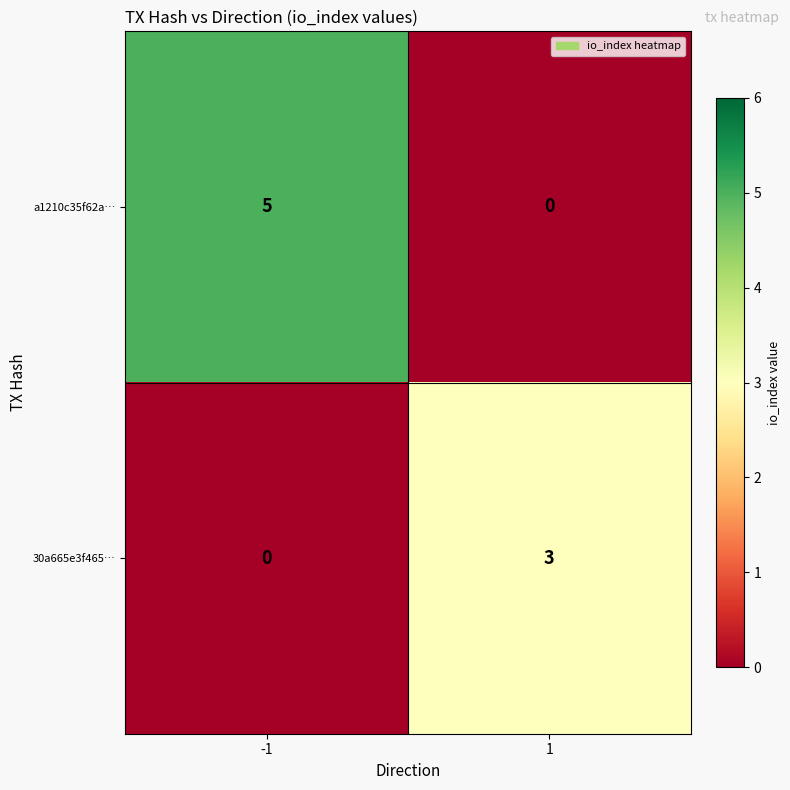

Which label corresponds to the largest value in the chart?

-1